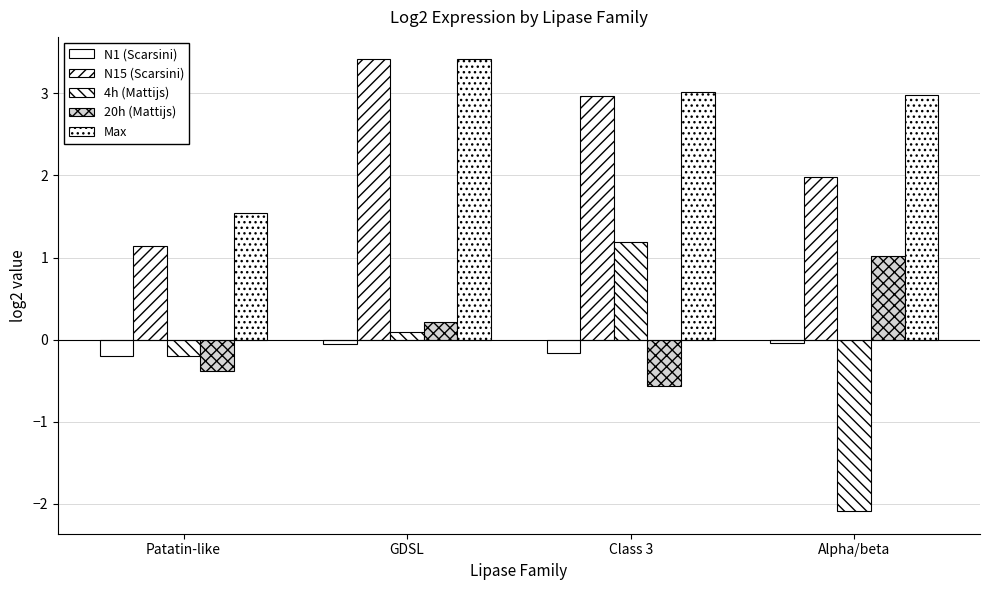

Is the value of Max at Patatin-like greater than the value of N1 (Scarsini) at Class 3?

Yes